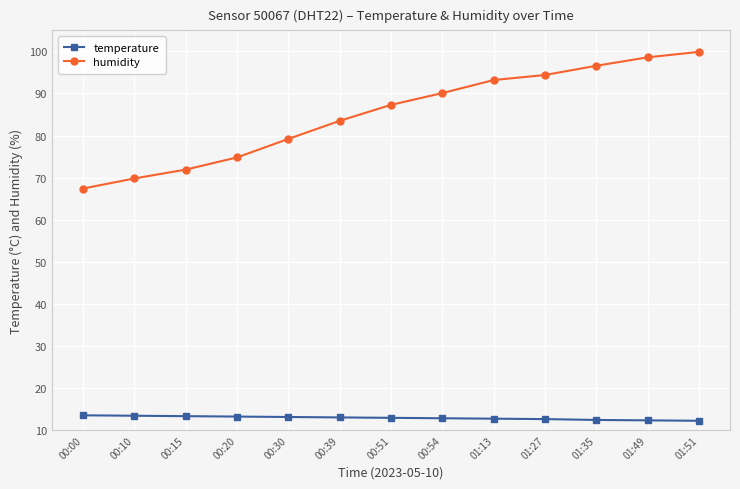

True or false: temperature and humidity intersect in this chart.

False